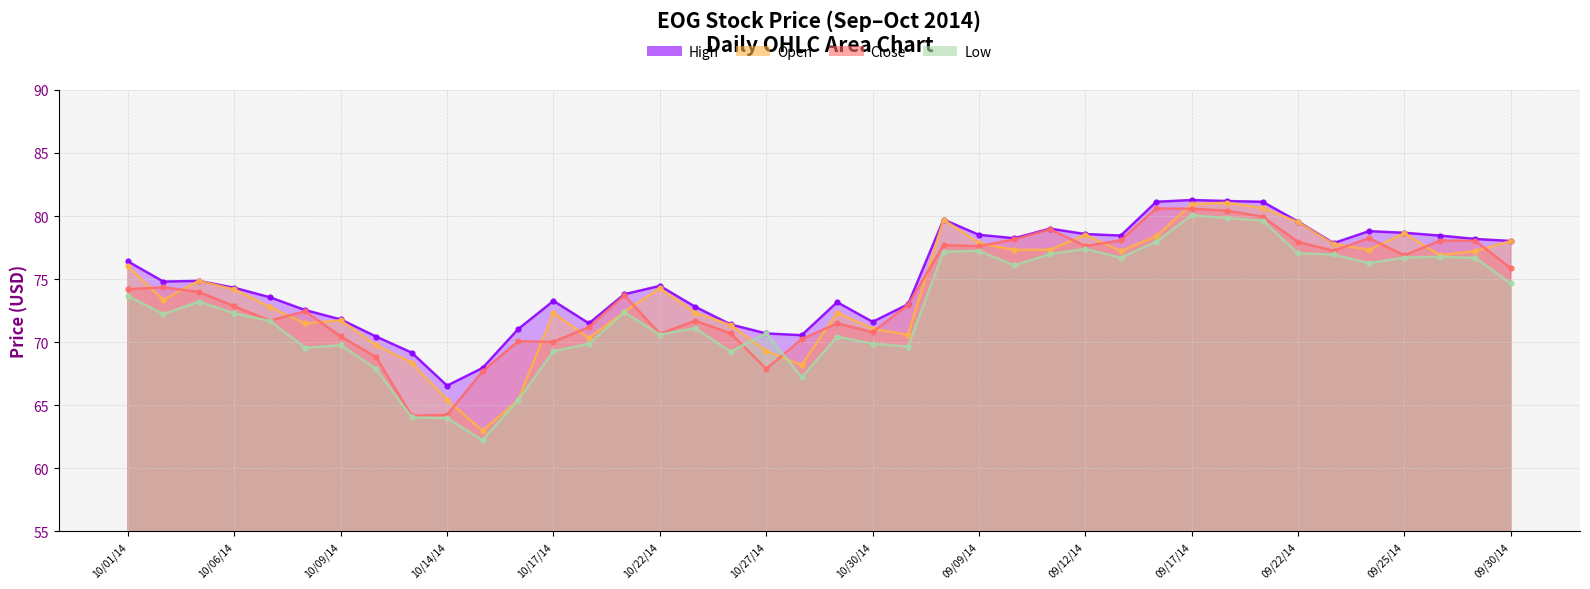

Reading left to right, extract all data points from this chart.

High: 10/01/14=76.4	10/02/14=74.8	10/03/14=74.9	10/06/14=74.3	10/07/14=73.6	10/08/14=72.5	10/09/14=71.8	10/10/14=70.4	10/13/14=69.2	10/14/14=66.5	10/15/14=68.0	10/16/14=71.0	10/17/14=73.3	10/20/14=71.5	10/21/14=73.8	10/22/14=74.5	10/23/14=72.8	10/24/14=71.4	10/27/14=70.7	10/28/14=70.5	10/29/14=73.2	10/30/14=71.6	10/31/14=73.0	09/08/14=79.7	09/09/14=78.5	09/10/14=78.2	09/11/14=79.0	09/12/14=78.6	09/15/14=78.5	09/16/14=81.1	09/17/14=81.3	09/18/14=81.2	09/19/14=81.1	09/22/14=79.6	09/23/14=77.8	09/24/14=78.8	09/25/14=78.7	09/26/14=78.5	09/29/14=78.2	09/30/14=78.0
Open: 10/01/14=76.0	10/02/14=73.4	10/03/14=74.9	10/06/14=74.2	10/07/14=72.8	10/08/14=71.5	10/09/14=71.7	10/10/14=69.8	10/13/14=68.4	10/14/14=65.4	10/15/14=63.0	10/16/14=65.4	10/17/14=72.3	10/20/14=70.3	10/21/14=72.4	10/22/14=74.3	10/23/14=72.3	10/24/14=71.3	10/27/14=69.3	10/28/14=68.2	10/29/14=72.3	10/30/14=71.1	10/31/14=70.6	09/08/14=79.7	09/09/14=77.8	09/10/14=77.3	09/11/14=77.3	09/12/14=78.5	09/15/14=77.2	09/16/14=78.4	09/17/14=80.9	09/18/14=81.1	09/19/14=80.6	09/22/14=79.5	09/23/14=77.8	09/24/14=77.3	09/25/14=78.6	09/26/14=76.9	09/29/14=77.2	09/30/14=78.0
Close: 10/01/14=74.2	10/02/14=74.3	10/03/14=74.0	10/06/14=72.8	10/07/14=71.7	10/08/14=72.4	10/09/14=70.5	10/10/14=68.8	10/13/14=64.2	10/14/14=64.2	10/15/14=67.7	10/16/14=70.1	10/17/14=70.0	10/20/14=71.2	10/21/14=73.7	10/22/14=70.7	10/23/14=71.7	10/24/14=70.7	10/27/14=67.9	10/28/14=70.2	10/29/14=71.5	10/30/14=70.8	10/31/14=73.0	09/08/14=77.7	09/09/14=77.6	09/10/14=78.2	09/11/14=79.0	09/12/14=77.6	09/15/14=78.1	09/16/14=80.6	09/17/14=80.6	09/18/14=80.4	09/19/14=80.0	09/22/14=77.9	09/23/14=77.2	09/24/14=78.2	09/25/14=76.9	09/26/14=78.0	09/29/14=78.0	09/30/14=75.8
Low: 10/01/14=73.7	10/02/14=72.2	10/03/14=73.2	10/06/14=72.3	10/07/14=71.7	10/08/14=69.6	10/09/14=69.8	10/10/14=67.9	10/13/14=64.0	10/14/14=64.0	10/15/14=62.2	10/16/14=65.4	10/17/14=69.3	10/20/14=69.9	10/21/14=72.4	10/22/14=70.6	10/23/14=71.1	10/24/14=69.2	10/27/14=70.7	10/28/14=67.2	10/29/14=70.4	10/30/14=69.9	10/31/14=69.7	09/08/14=77.2	09/09/14=77.2	09/10/14=76.1	09/11/14=77.0	09/12/14=77.4	09/15/14=76.7	09/16/14=78.0	09/17/14=80.1	09/18/14=79.8	09/19/14=79.6	09/22/14=77.0	09/23/14=77.0	09/24/14=76.3	09/25/14=76.7	09/26/14=76.8	09/29/14=76.7	09/30/14=74.7